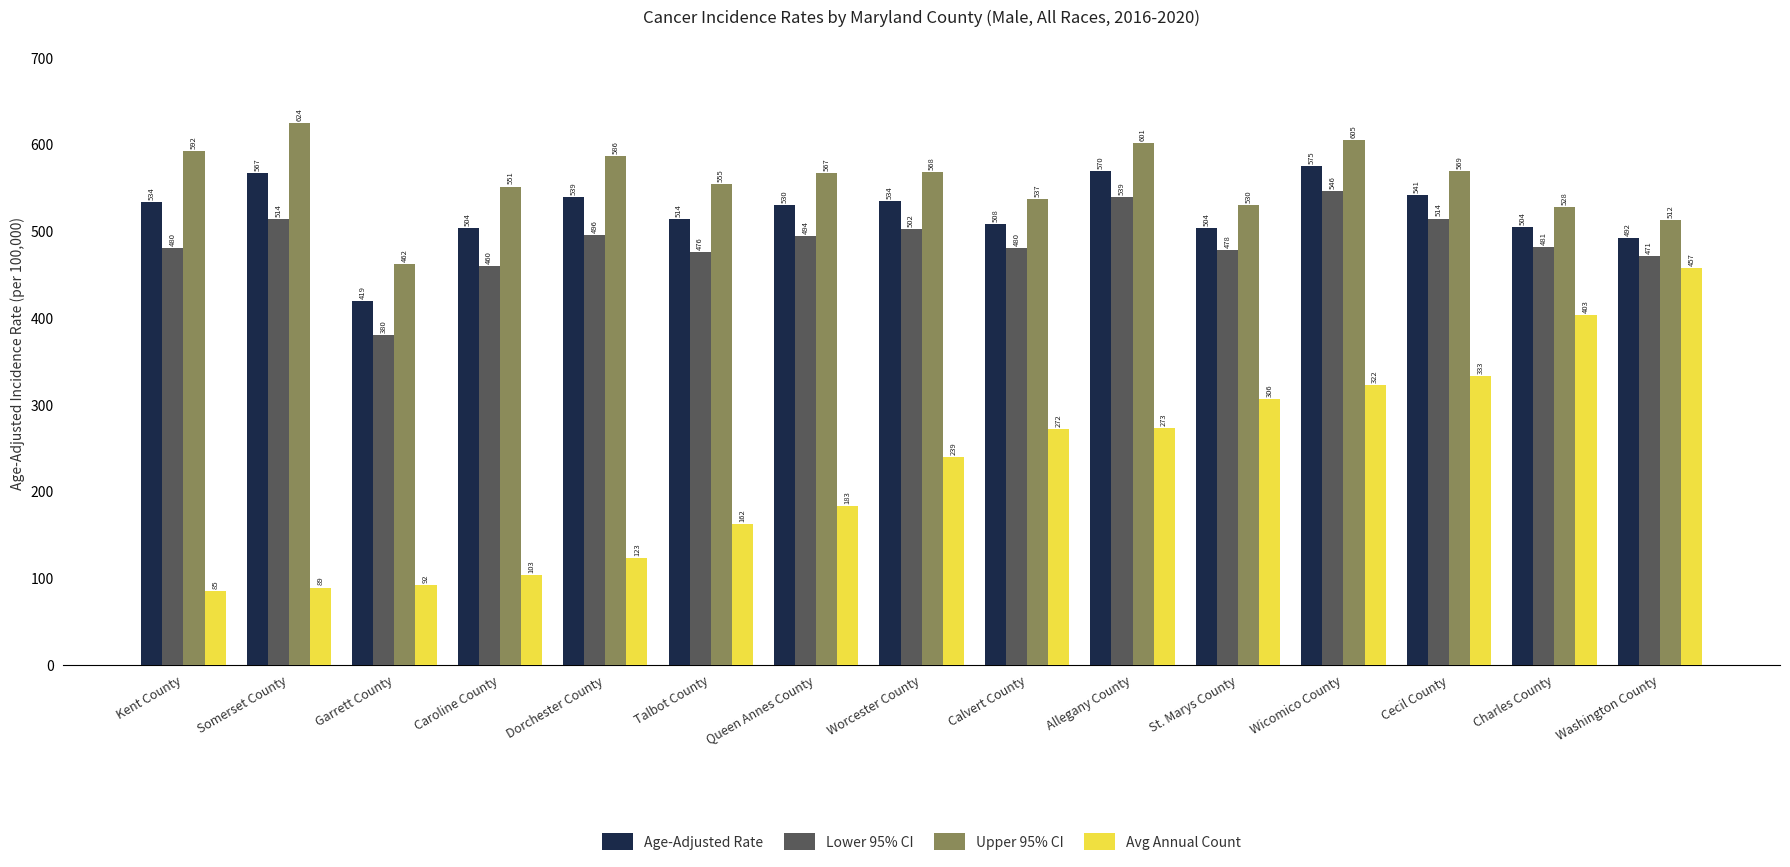

What is the minimum value for Age-Adjusted Rate?

419.4